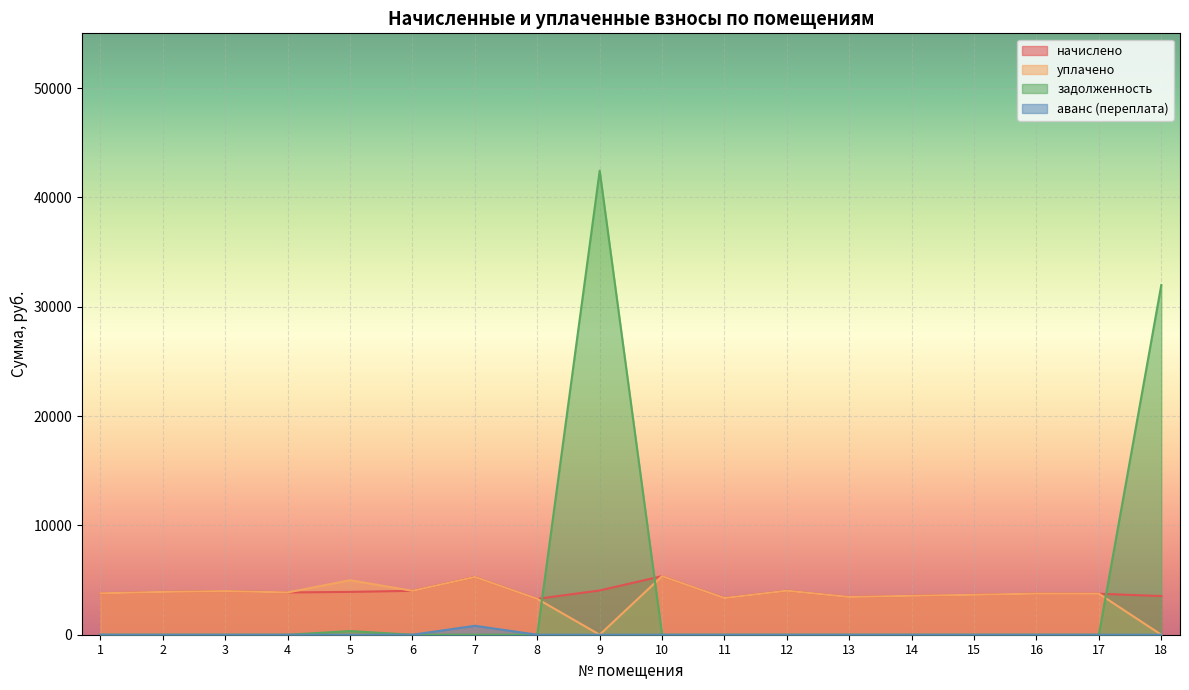

Reading right to left, extract all data points from this chart.

начислено: 18=3535.7	17=3750.8	16=3759.1	15=3651.5	14=3560.4	13=3452.8	12=4024.1	11=3353.5	10=5357.2	9=4049.0	8=3278.9	7=5282.6	6=4015.8	5=3916.4	4=3866.8	3=3990.9	2=3916.4	1=3784.0
уплачено: 18=0.0	17=3750.8	16=3759.1	15=3651.5	14=3560.4	13=3452.8	12=4024.1	11=3353.5	10=5357.2	9=0.0	8=3278.9	7=5282.6	6=4015.8	5=4986.2	4=3866.8	3=3990.9	2=3916.4	1=3784.0
задолженность: 18=31978.8	17=0.0	16=0.0	15=0.0	14=0.0	13=0.3	12=0.0	11=0.0	10=0.0	9=42436.9	8=0.0	7=0.0	6=0.0	5=333.4	4=0.0	3=0.0	2=0.0	1=0.0
аванс (переплата): 18=0.0	17=0.0	16=0.0	15=0.0	14=0.0	13=0.0	12=0.0	11=0.0	10=0.0	9=0.0	8=0.0	7=816.6	6=0.0	5=0.0	4=0.0	3=0.0	2=0.0	1=0.0